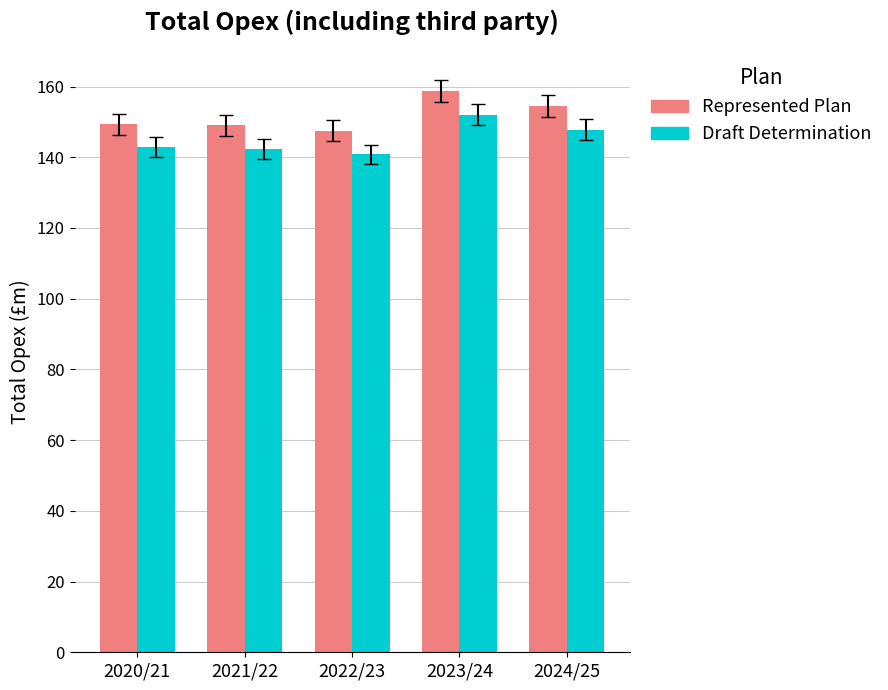

What value does the Represented Plan series have at 2021/22?

149.0